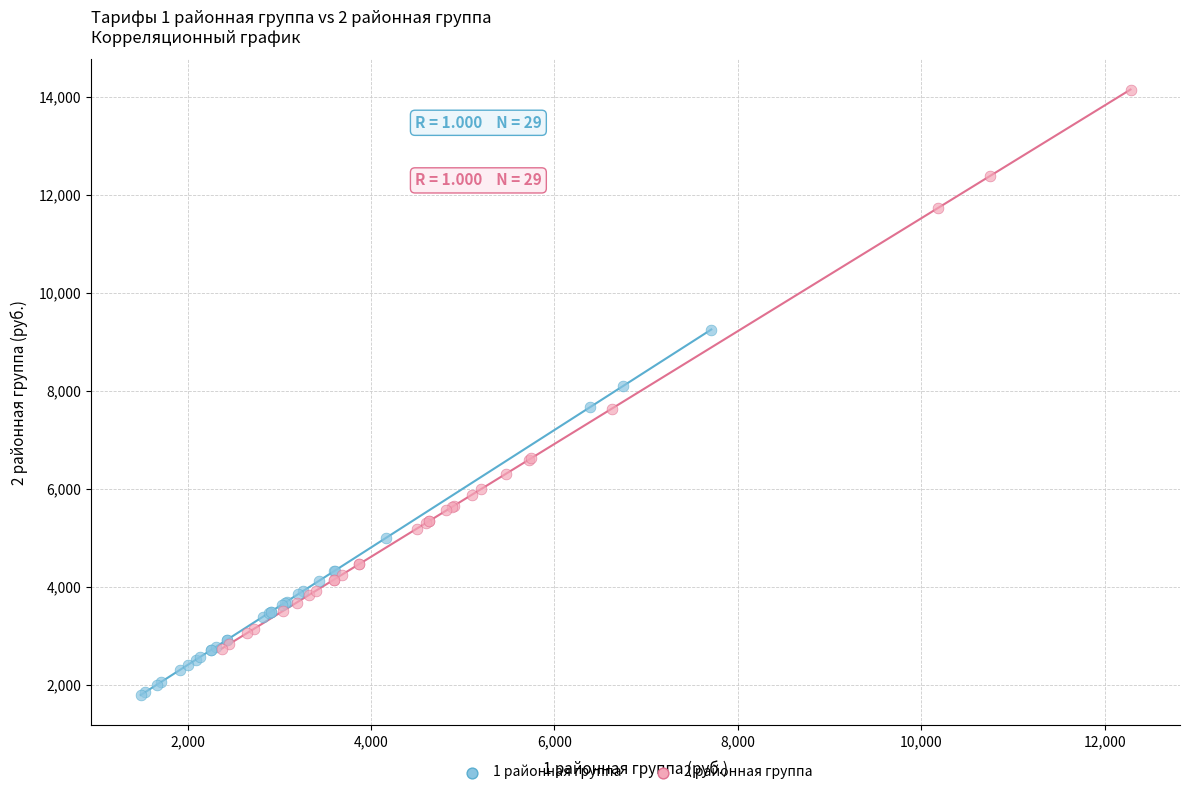

Which series has the largest Y range (max minus min)?

2 районная группа